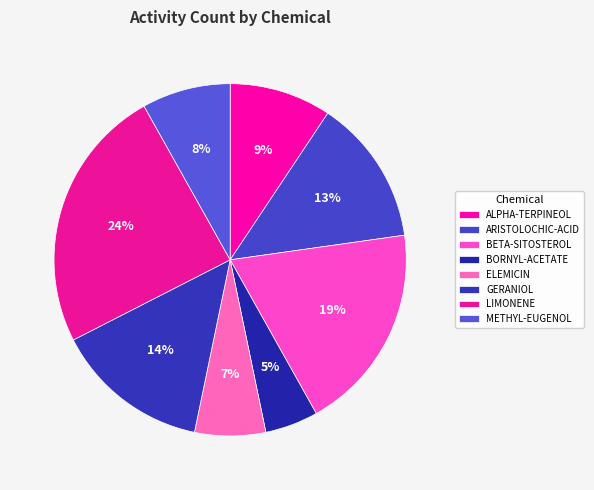

Is there a majority slice in this chart?

No